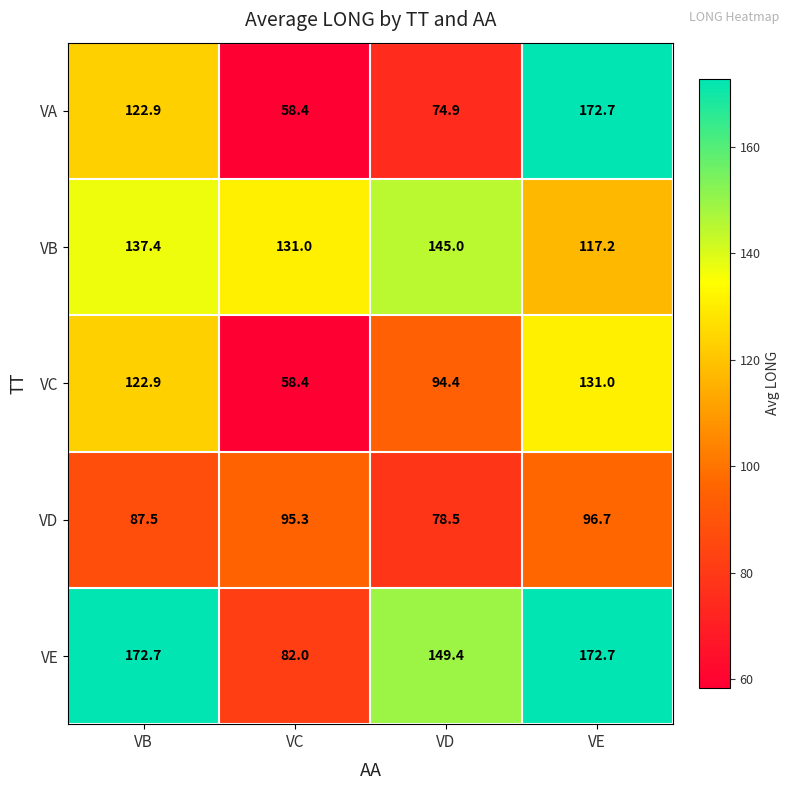

Which series has the largest range (max minus min)?

VA